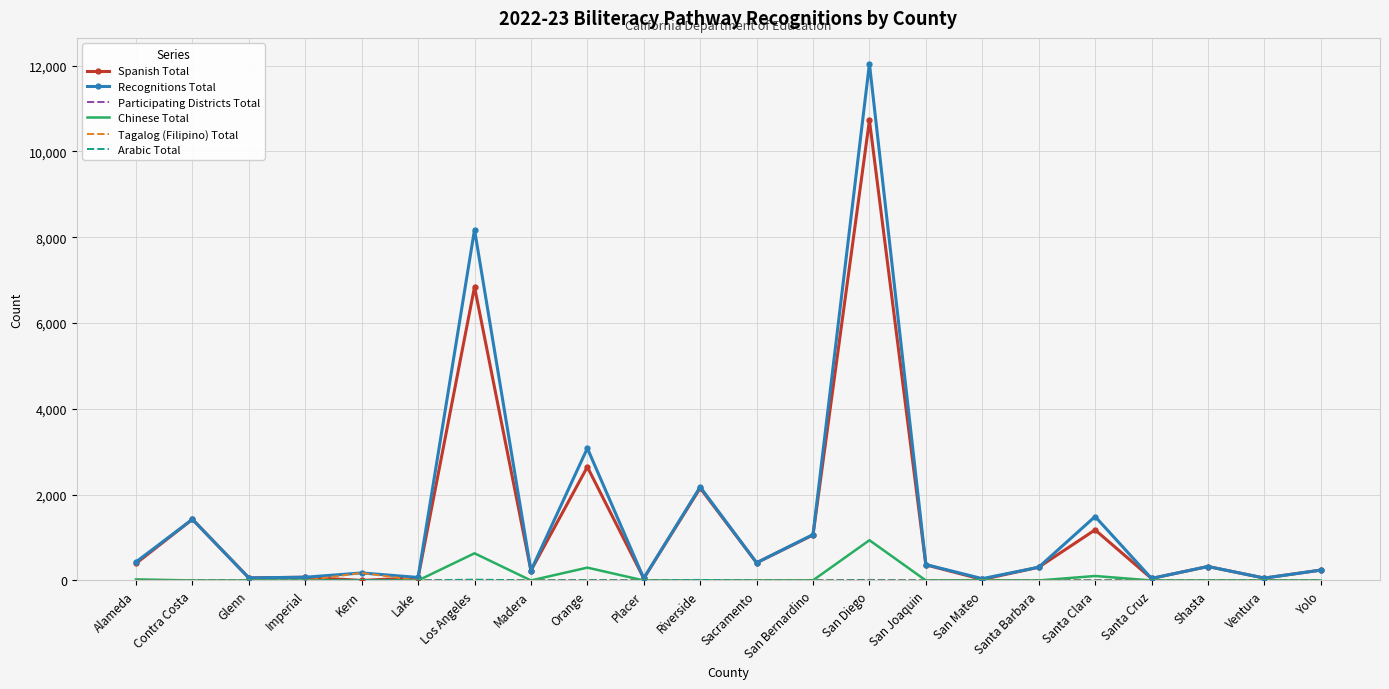

True or false: Chinese Total has more than 0 points higher than both neighbors.

True